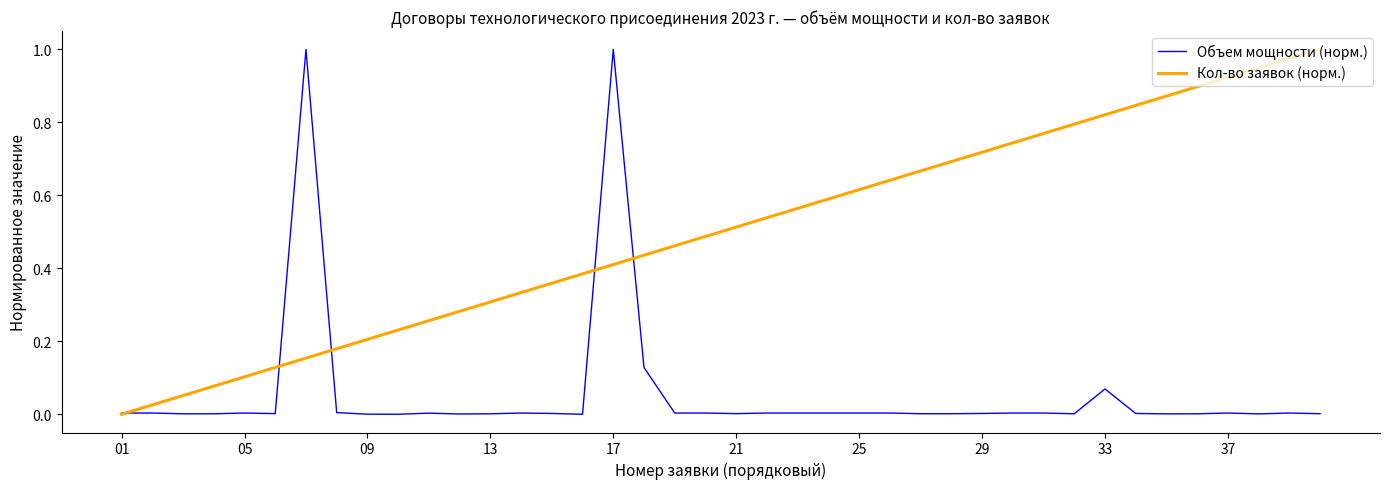

Which series has the largest total across all categories?

Кол-во заявок (норм.)